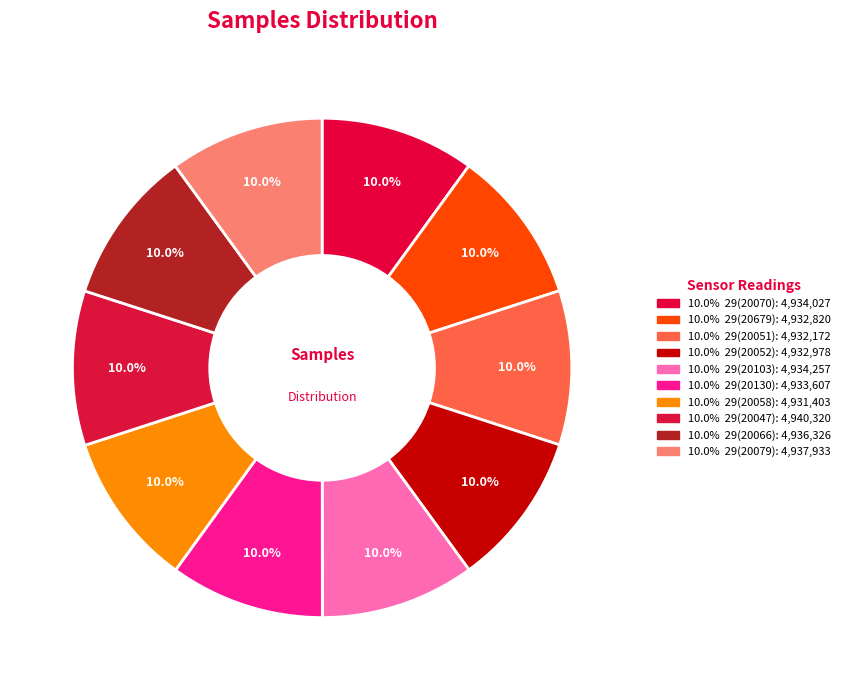

Count the number of slices in the pie.

10